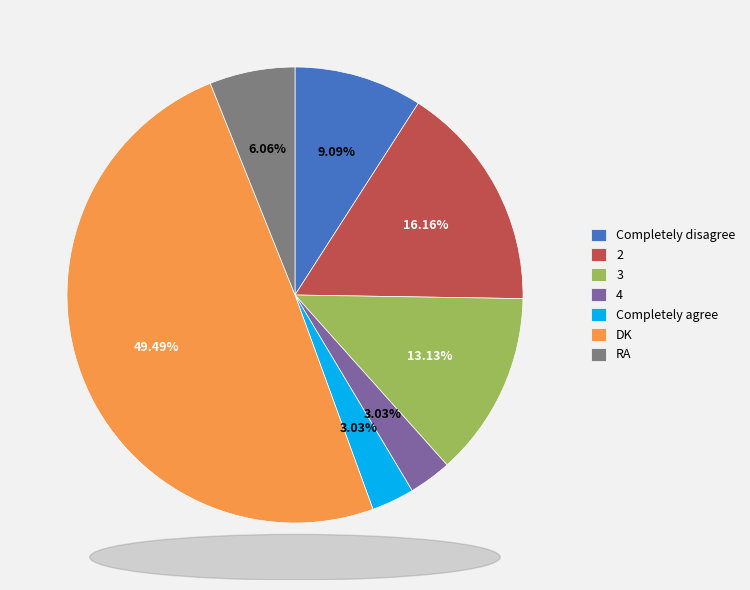

How many segments does this pie chart have?

7